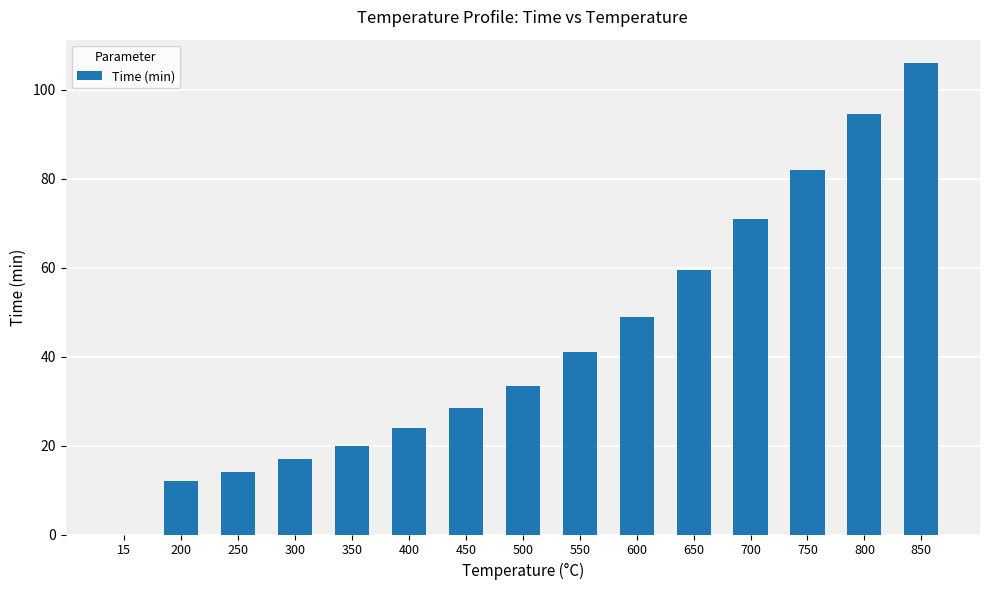

The value at 700 is 71.0. True or false?

True